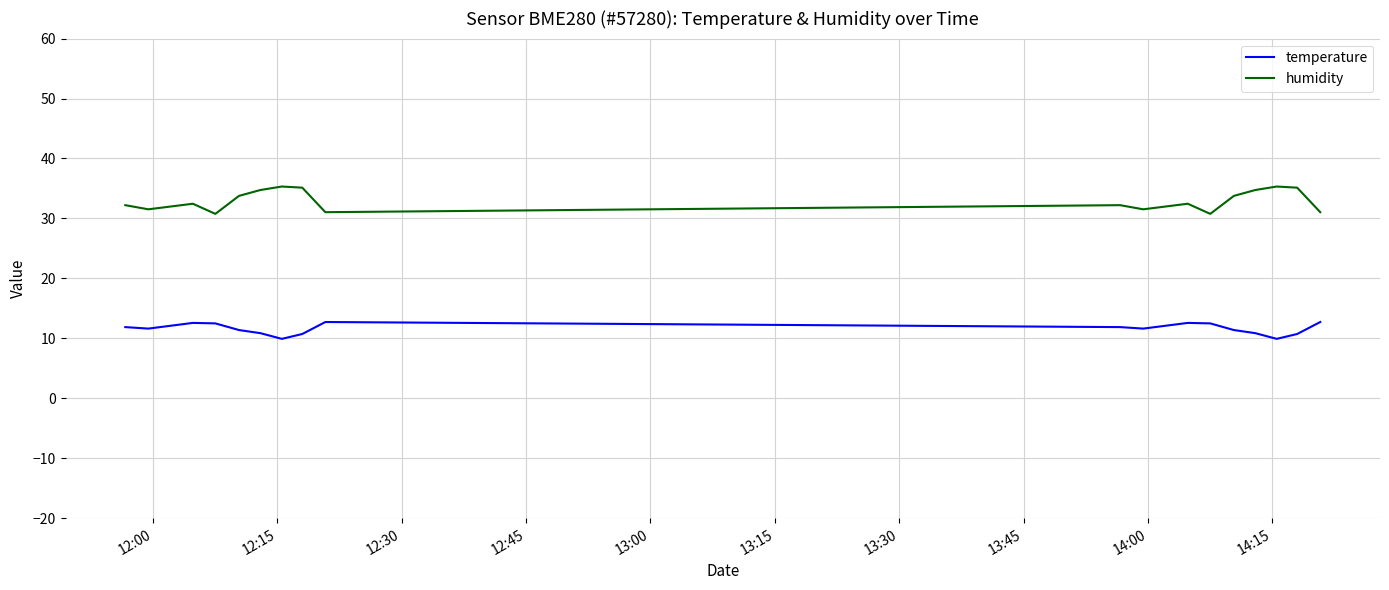

What is the average value of the humidity series?

33.0